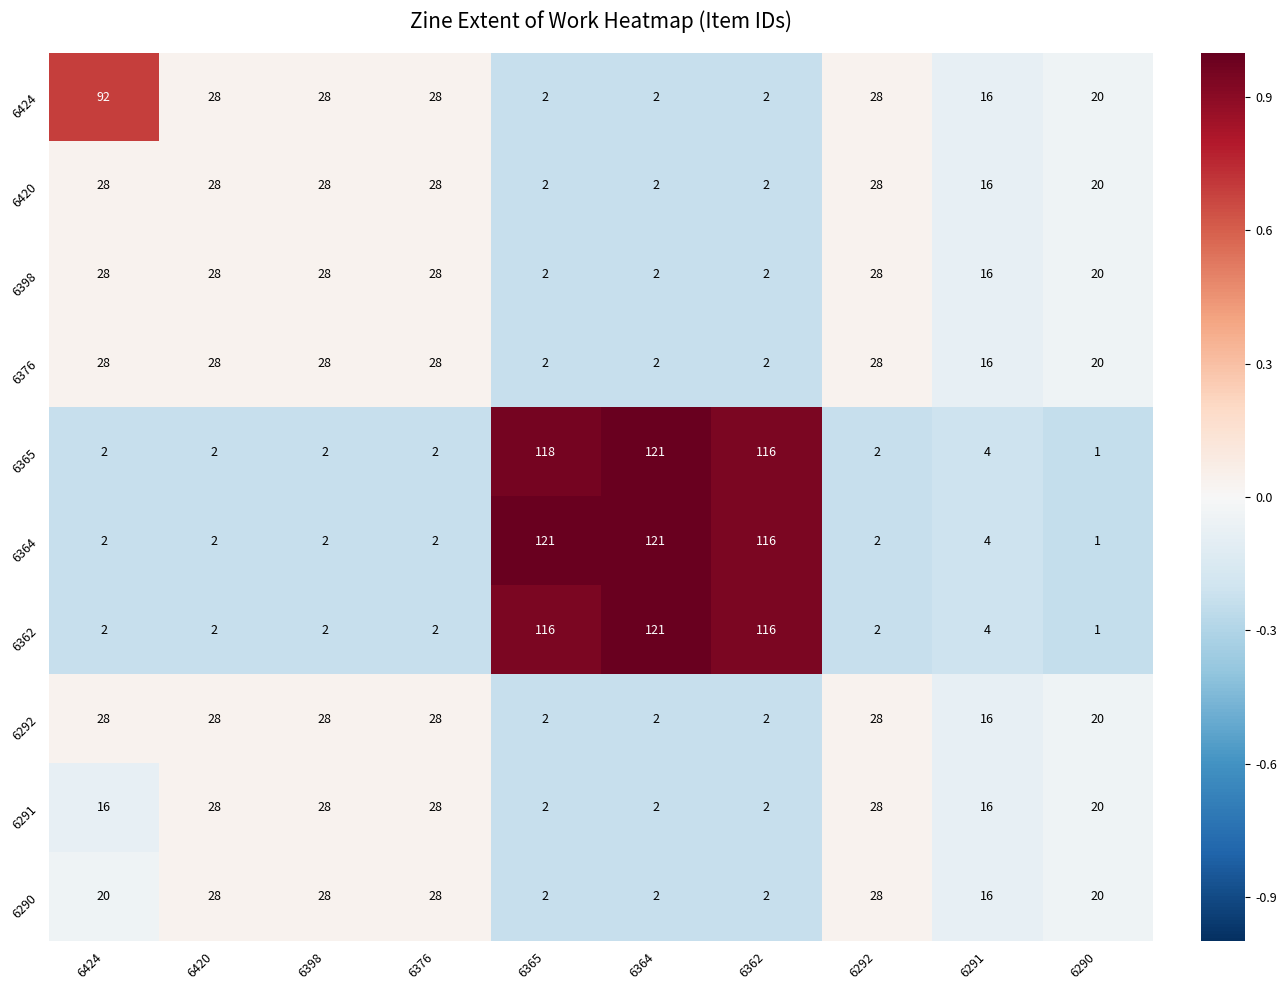

Is it true that 6362 equals 2 at 6292?

True